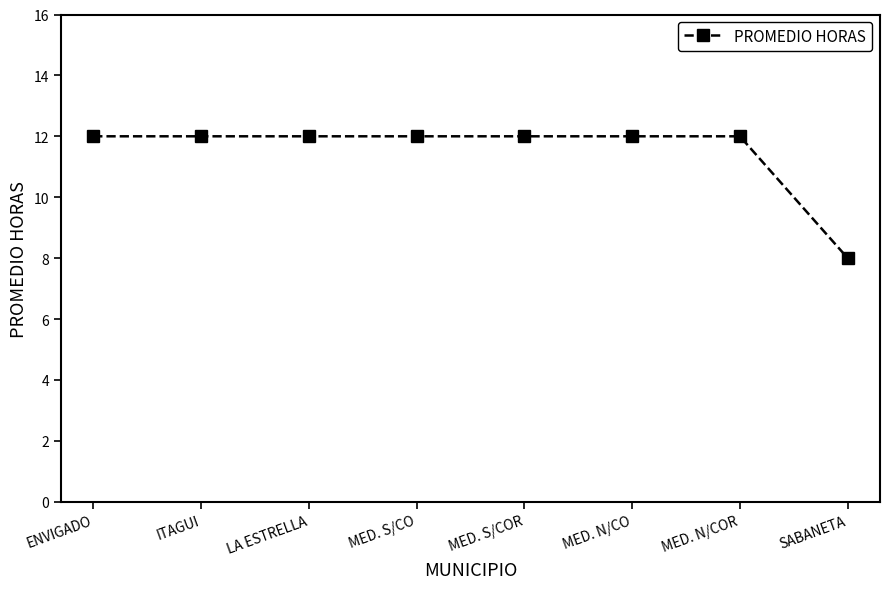

What is the greatest value displayed?

12